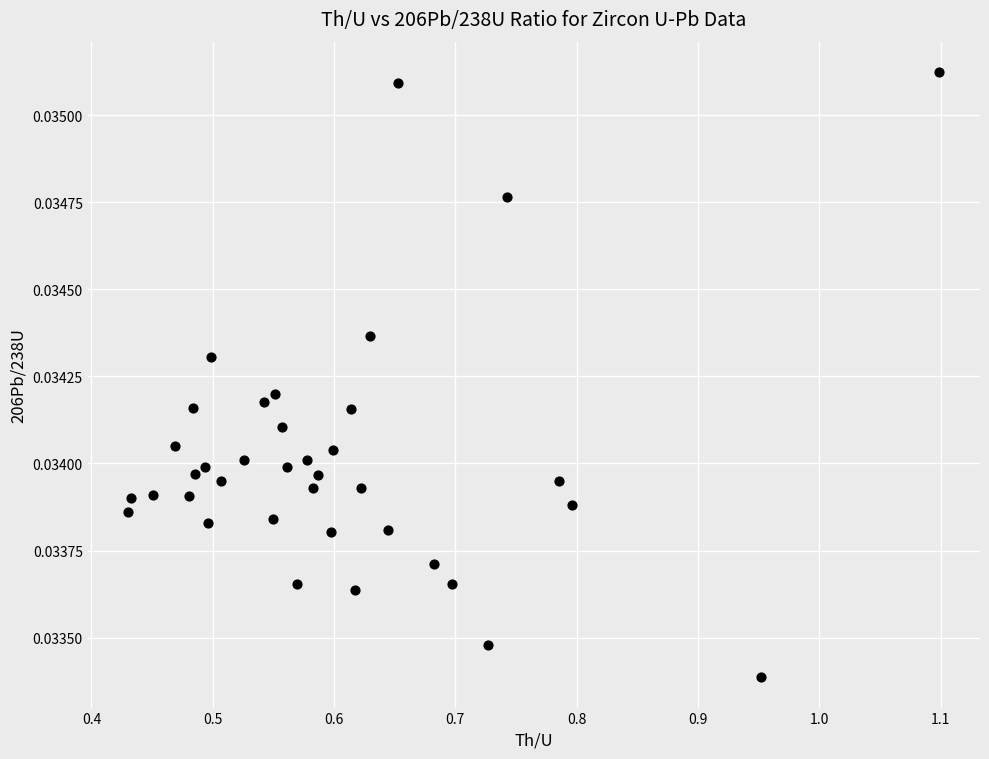

What is the range of X values (max minus min)?

0.7